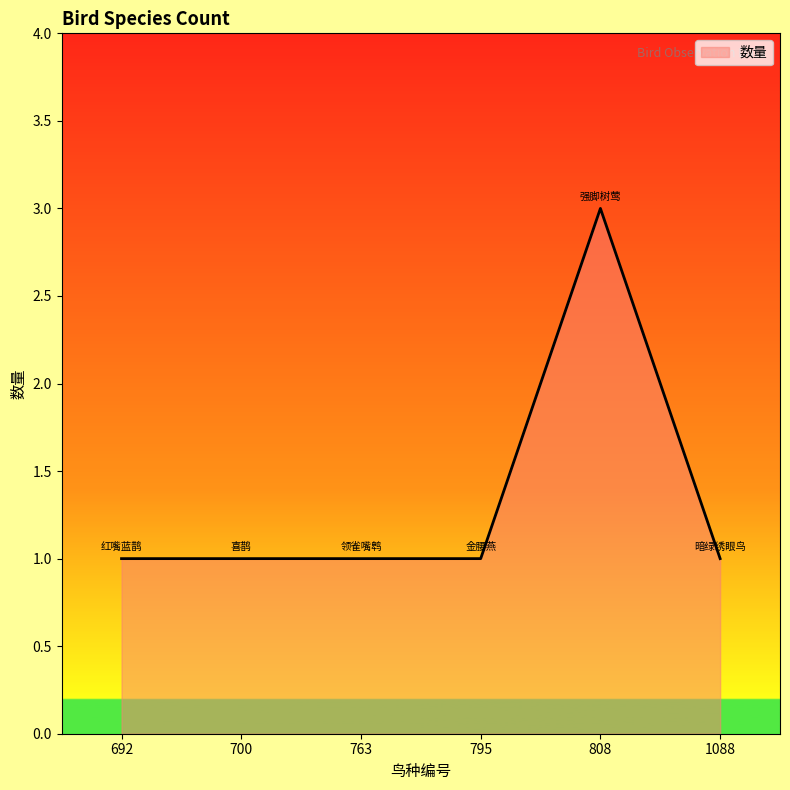

Approximately how many times larger is the value at 763 compared to 1088?

1.0